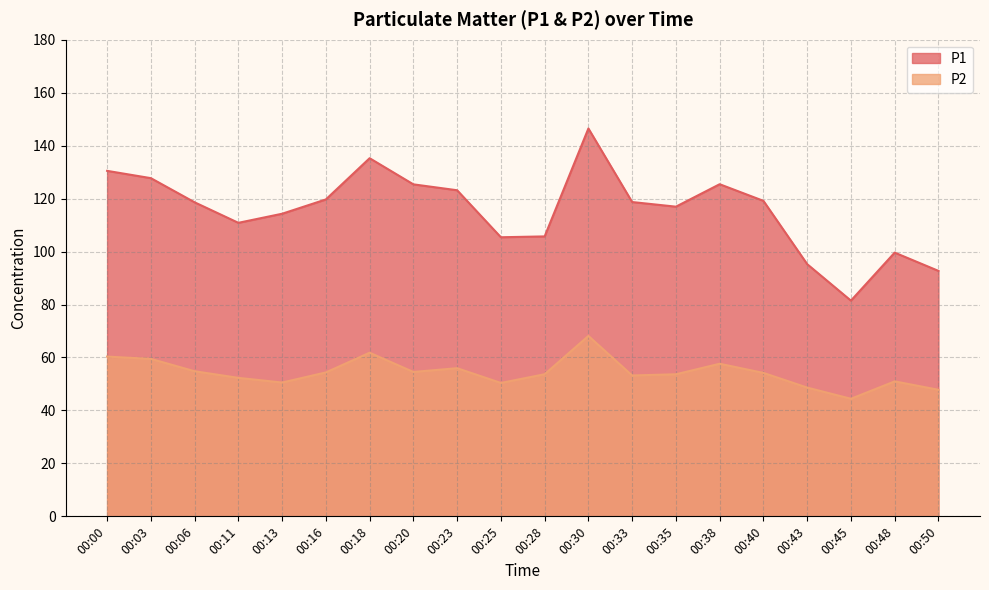

True or false: P2 and P1 intersect in this chart.

False